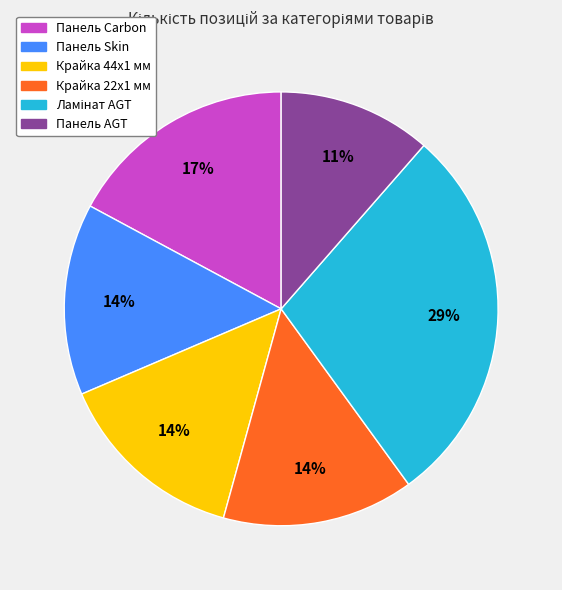

To the nearest percent, what is the average slice percentage?

17%